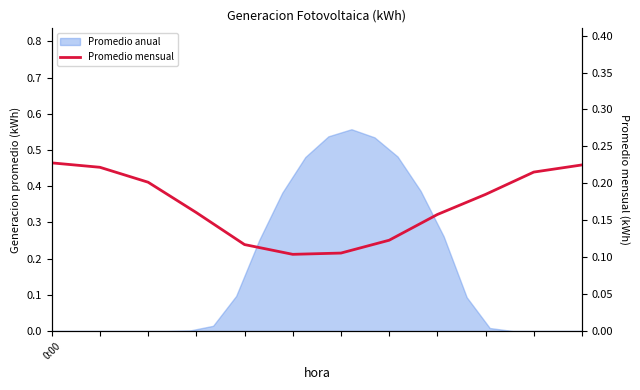

Reading right to left, extract all data points from this chart.

0.2	0.2	0.2	0.2	0.1	0.1	0.1	0.1	0.2	0.2	0.2	0.2